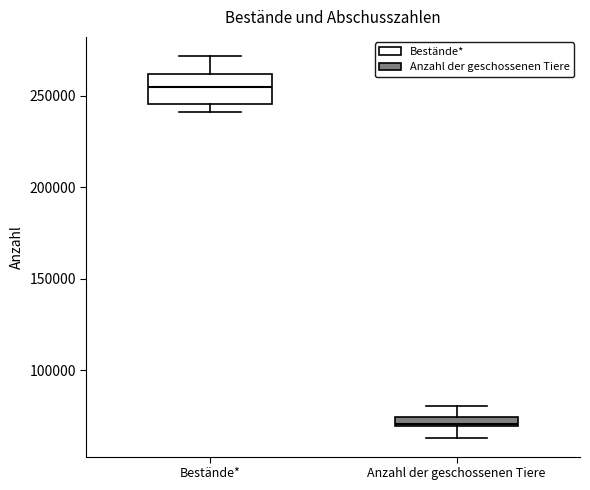

Where does the lower whisker of the box for Anzahl der geschossenen Tiere end on the y-axis? The values are not printed on the chart, so give them approximately, as read against the axis.

65000